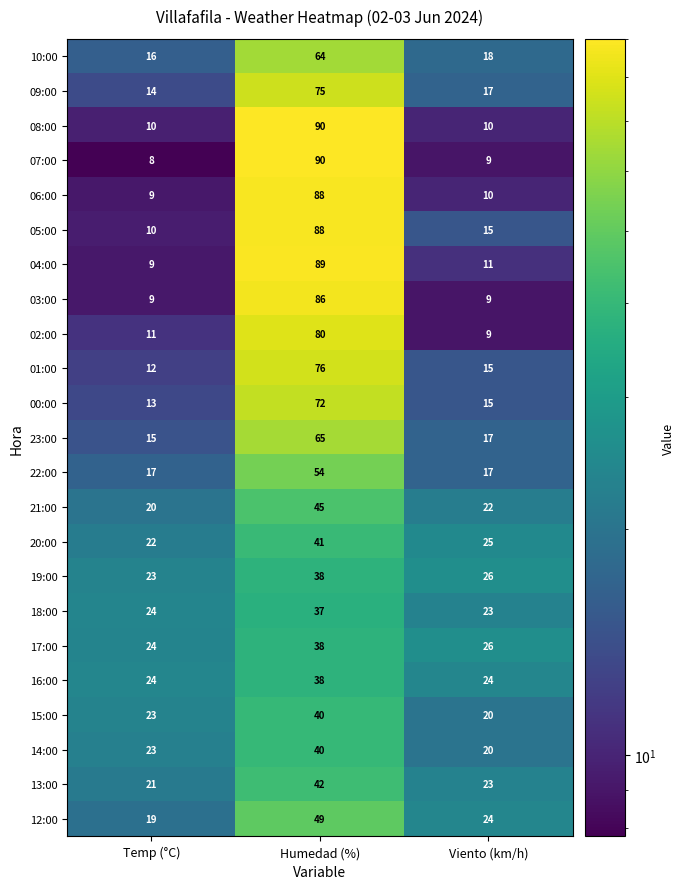

Which series has the largest range (max minus min)?

07:00